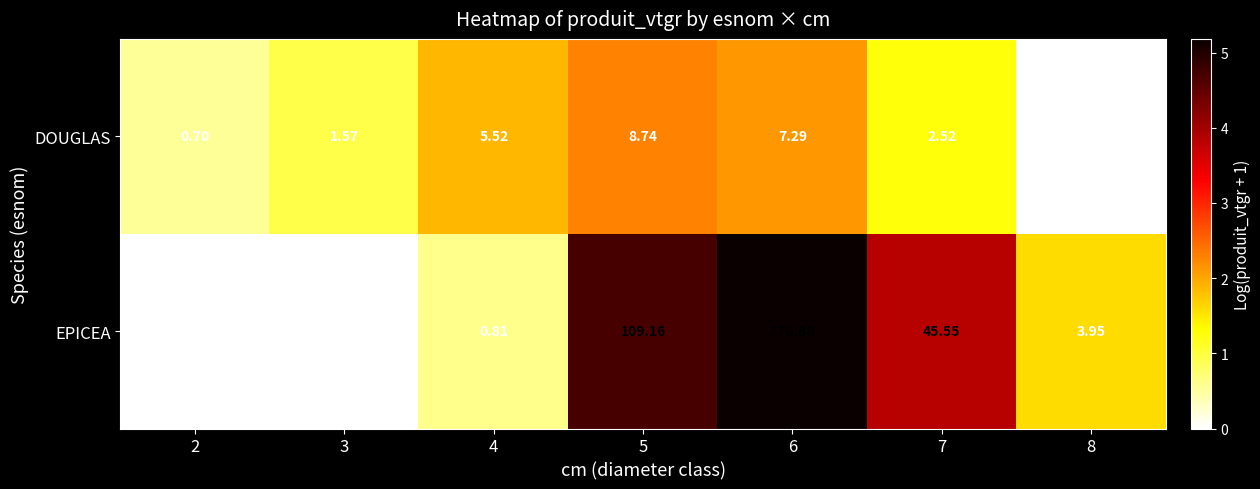

What is the difference between the highest and lowest values at 7?

43.0